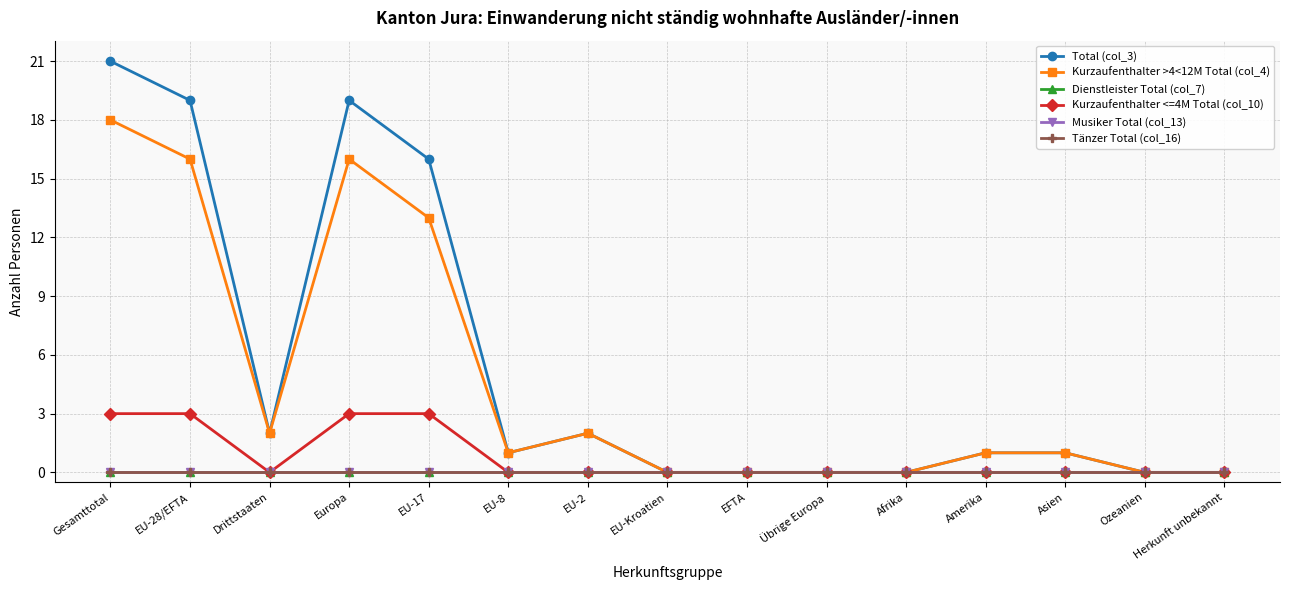

Does the chart have visible grid lines?

Yes